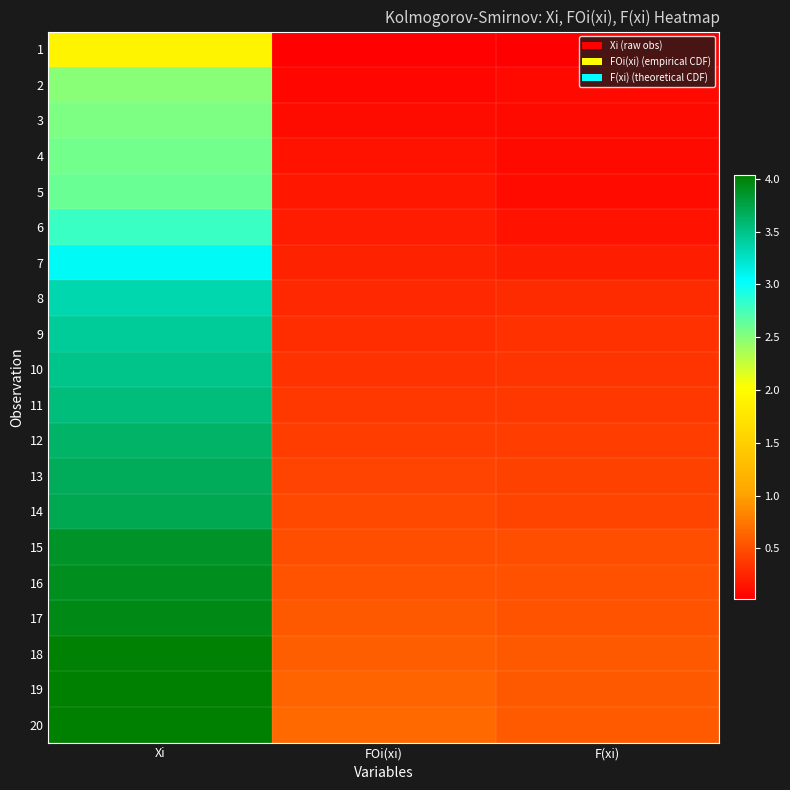

What is the total value across all series at F(xi)?

6.6